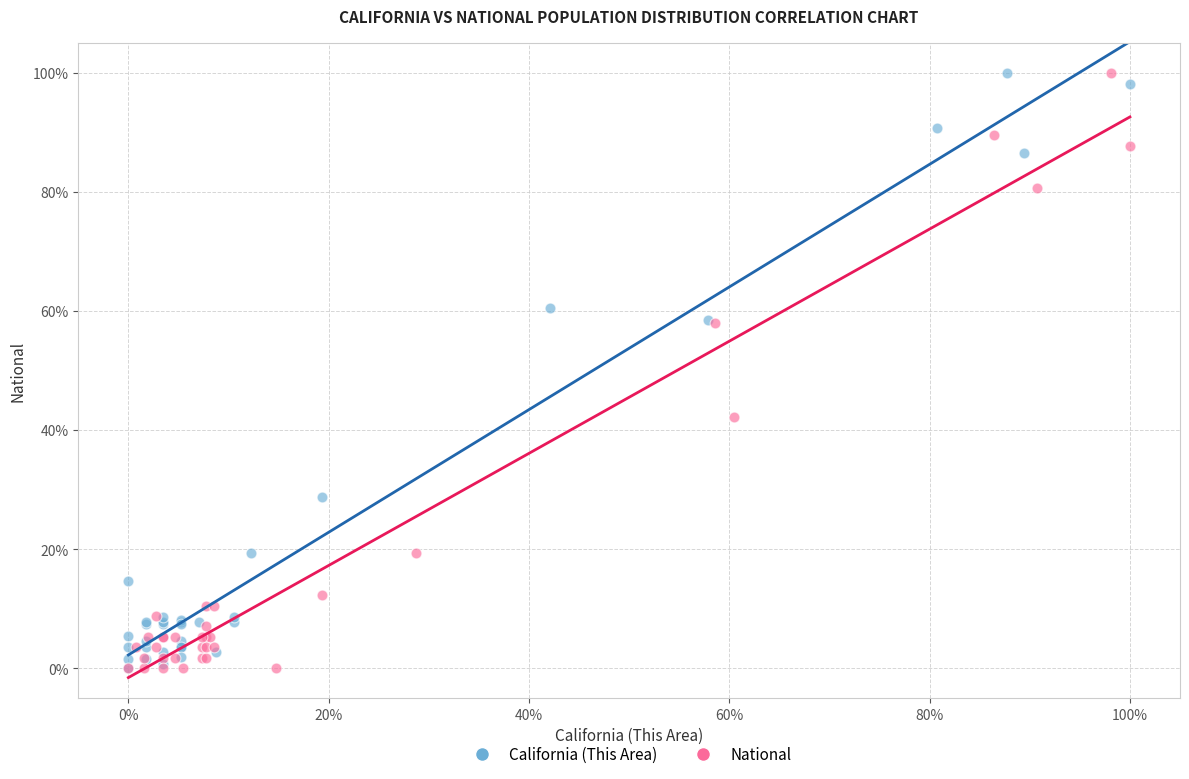

What are all the series names shown in the legend?

California (This Area), National